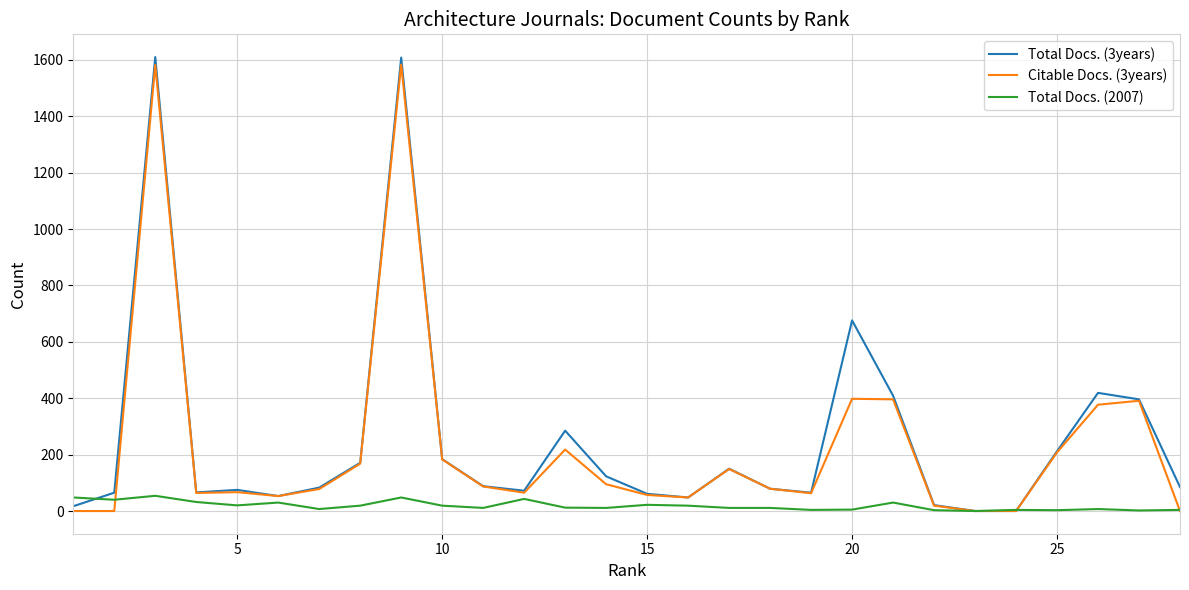

What is the highest value of the Total Docs. (2007) series?

54